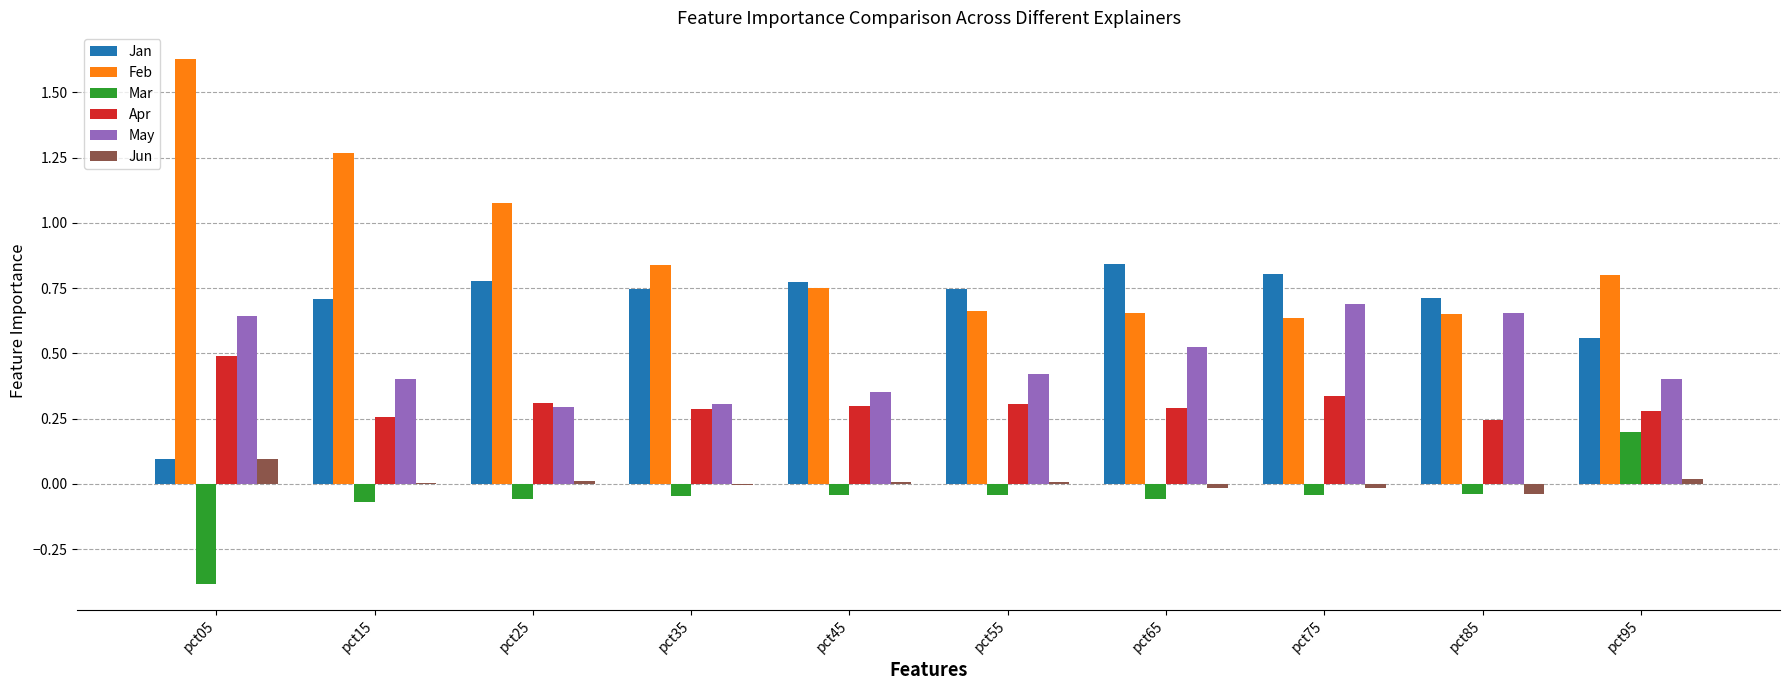

What is the sum of all Mar values?

-0.6